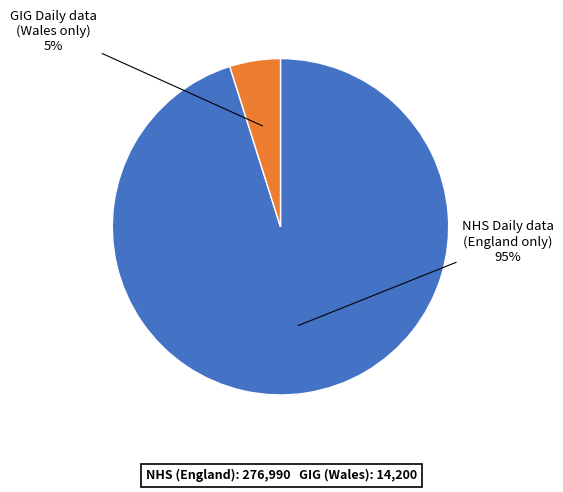

Does any single category account for the majority?

Yes